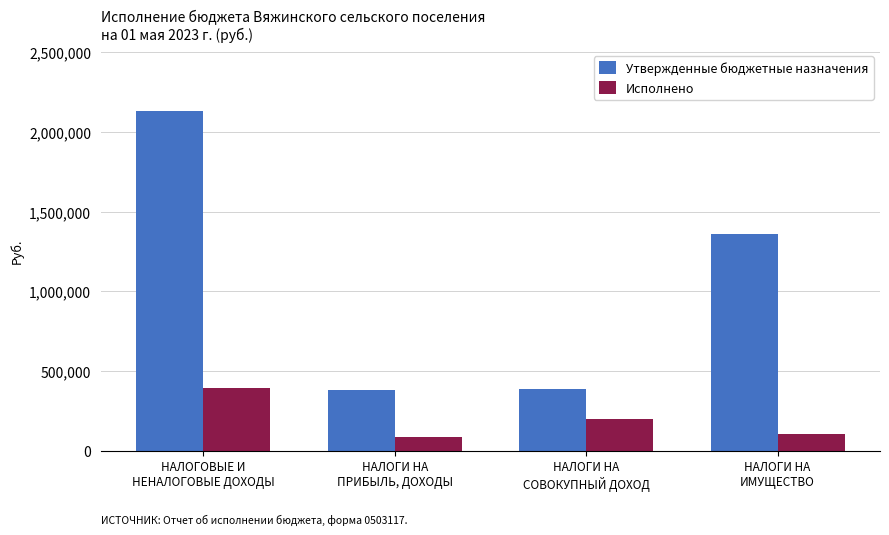

Is the value of Утвержденные бюджетные назначения at НАЛОГИ НА
ПРИБЫЛЬ, ДОХОДЫ greater than the value of Исполнено at НАЛОГИ НА
ИМУЩЕСТВО?

Yes